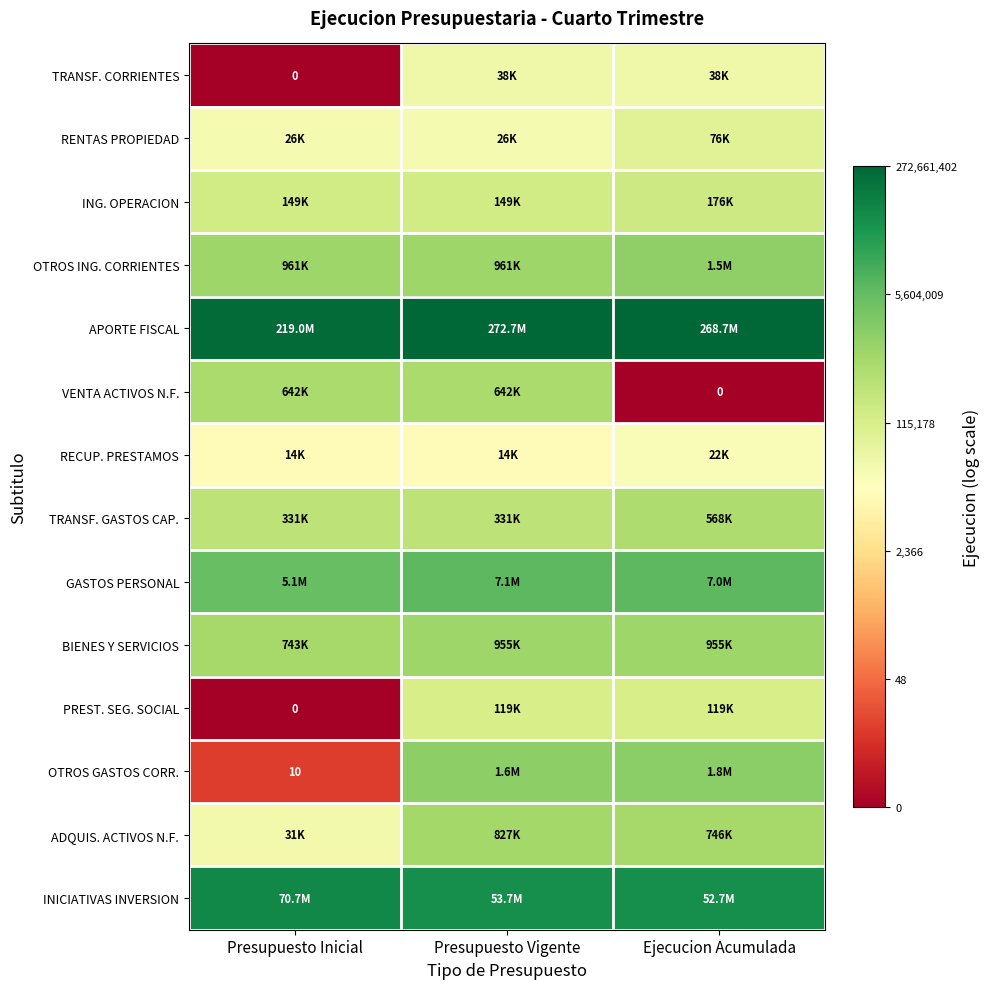

At which label does OTROS GASTOS CORR. reach its peak?

Ejecucion Acumulada